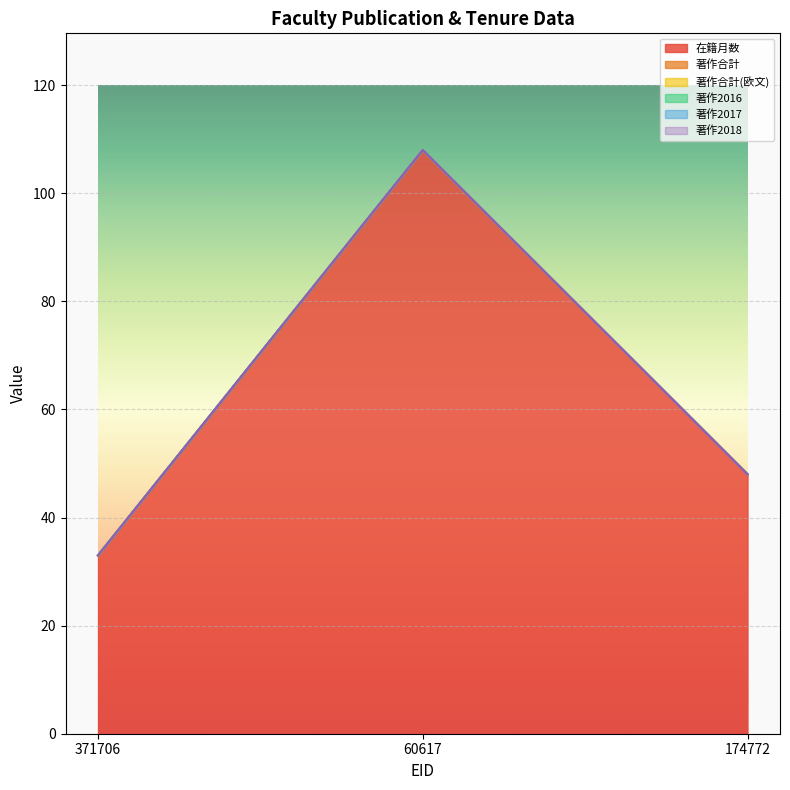

At which label does 著作2016 reach its minimum?

371706